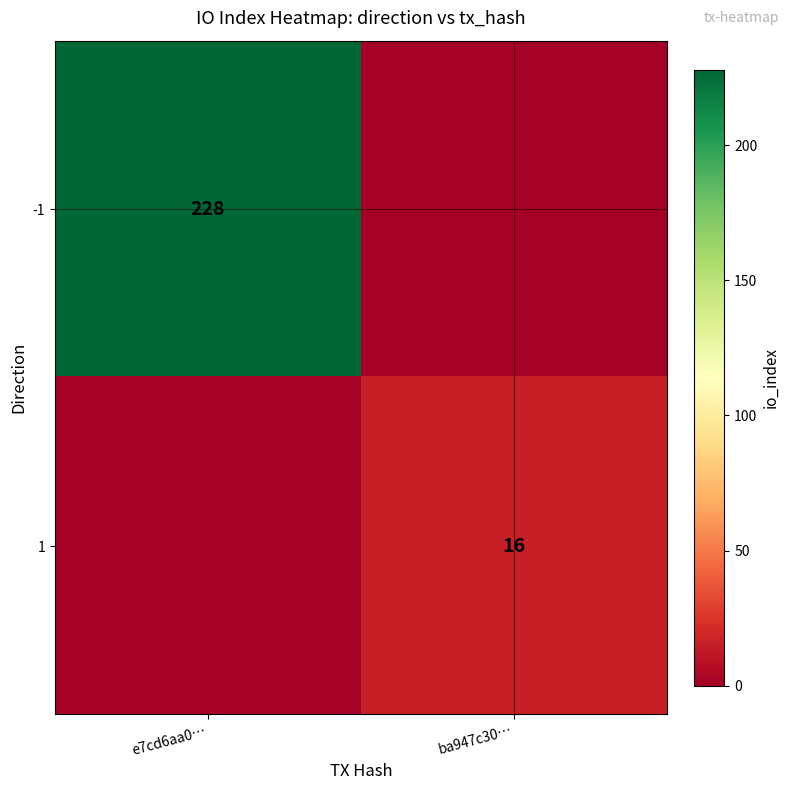

True or false: -1 has a value of 354 at e7cd6aa0….

False